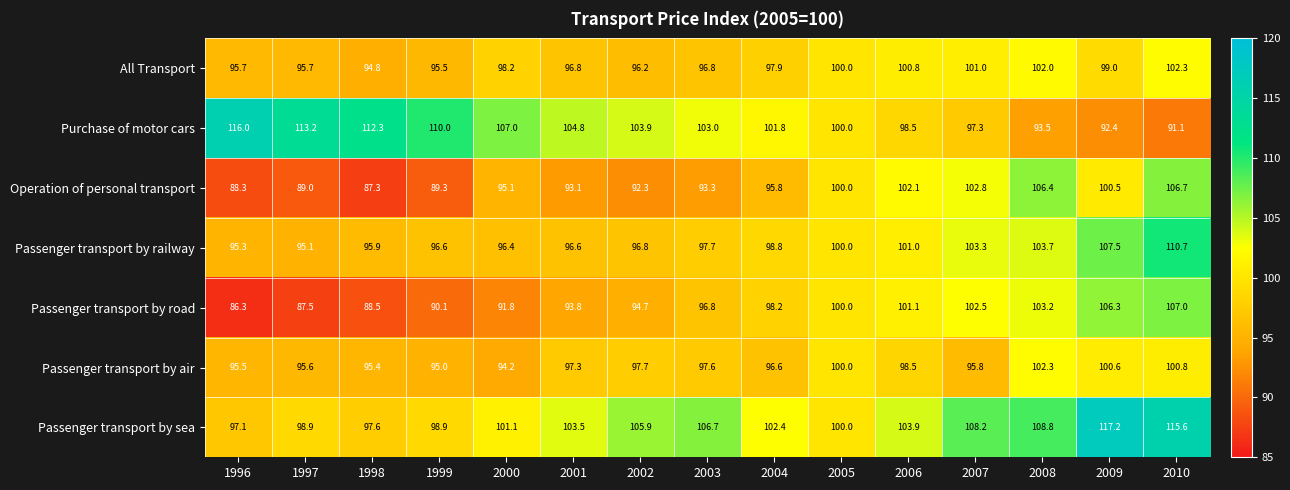

What is the smallest value displayed?

86.3